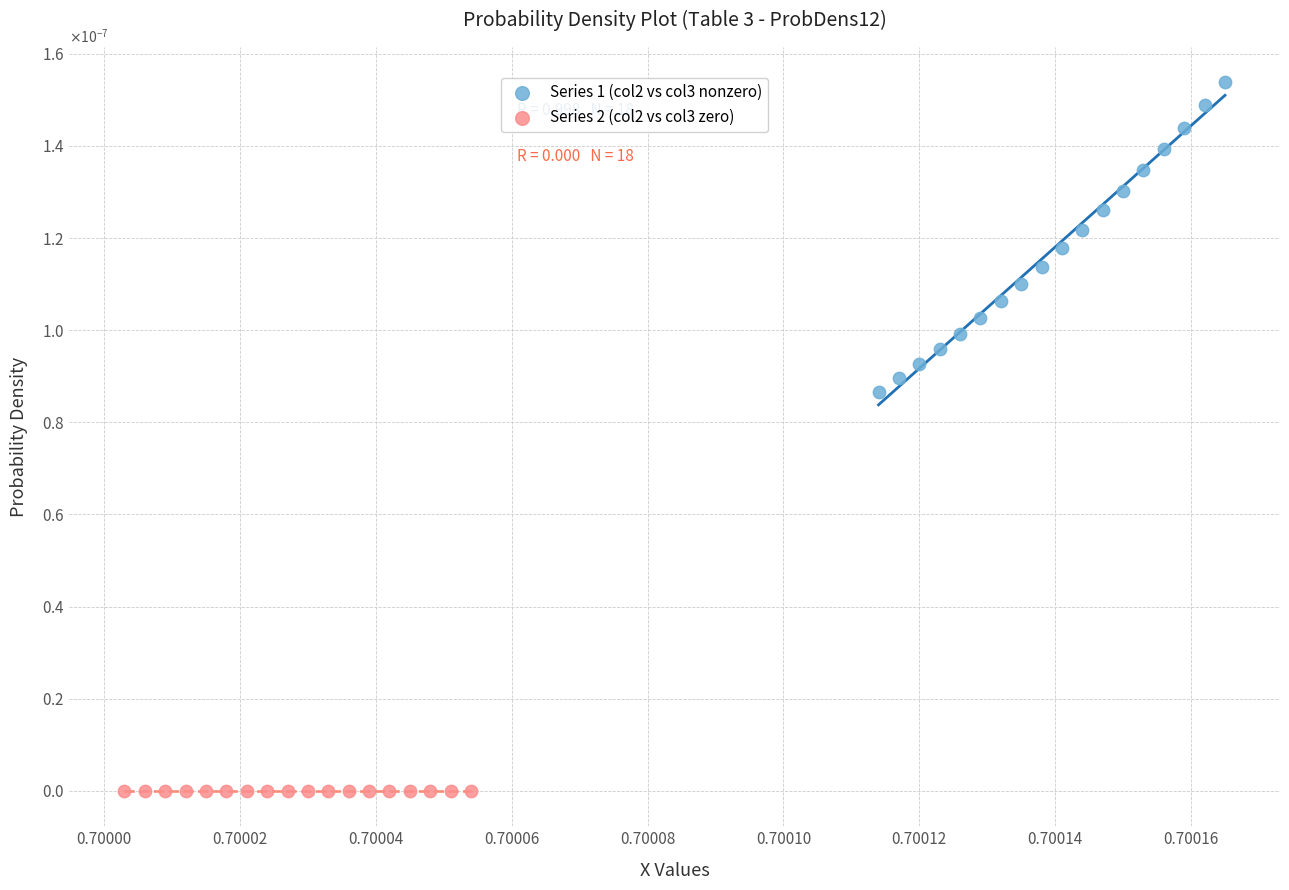

What are all the series names shown in the legend?

Series 1 (col2 vs col3 nonzero), Series 2 (col2 vs col3 zero)